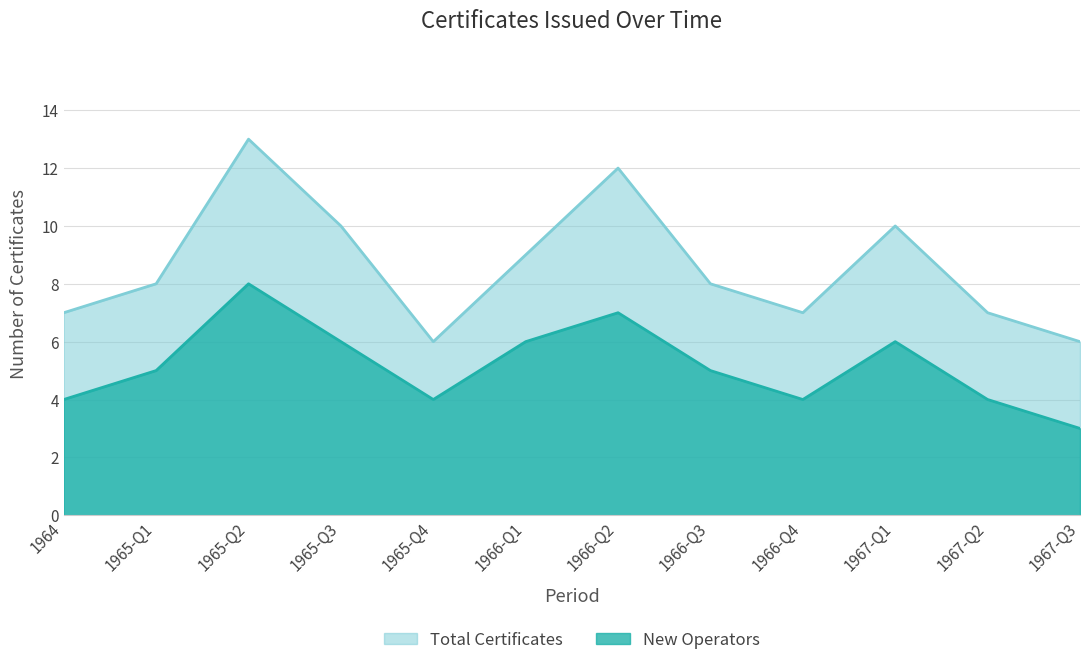

The value of Certificates Issued at 1964-07 is 2. True or false?

False